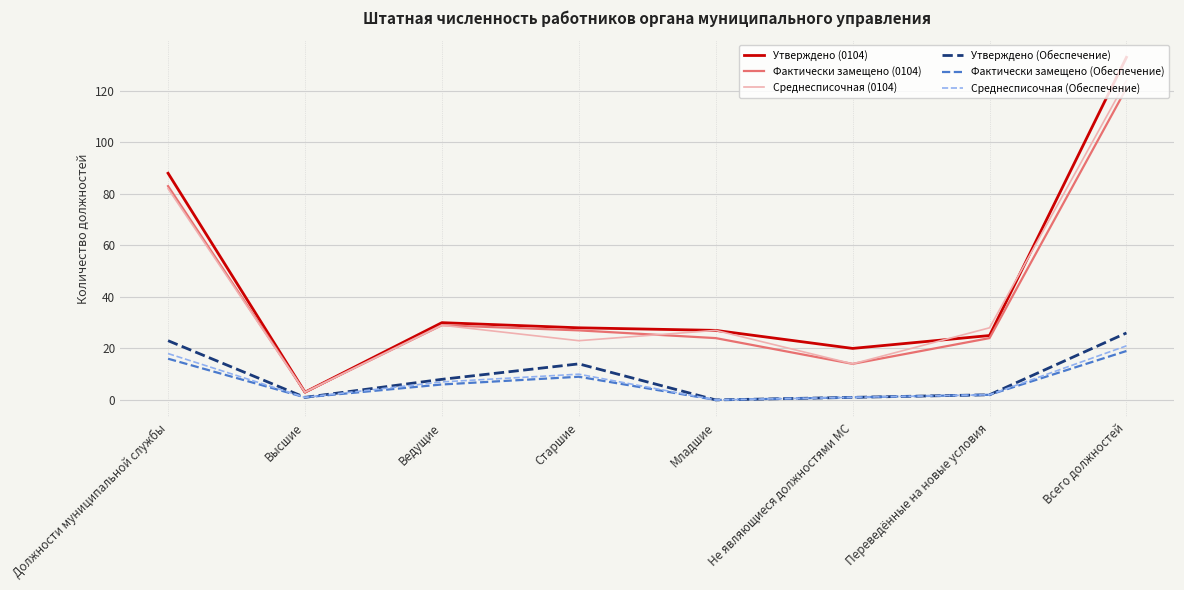

At which category is the sum across all series the highest?

Всего должностей